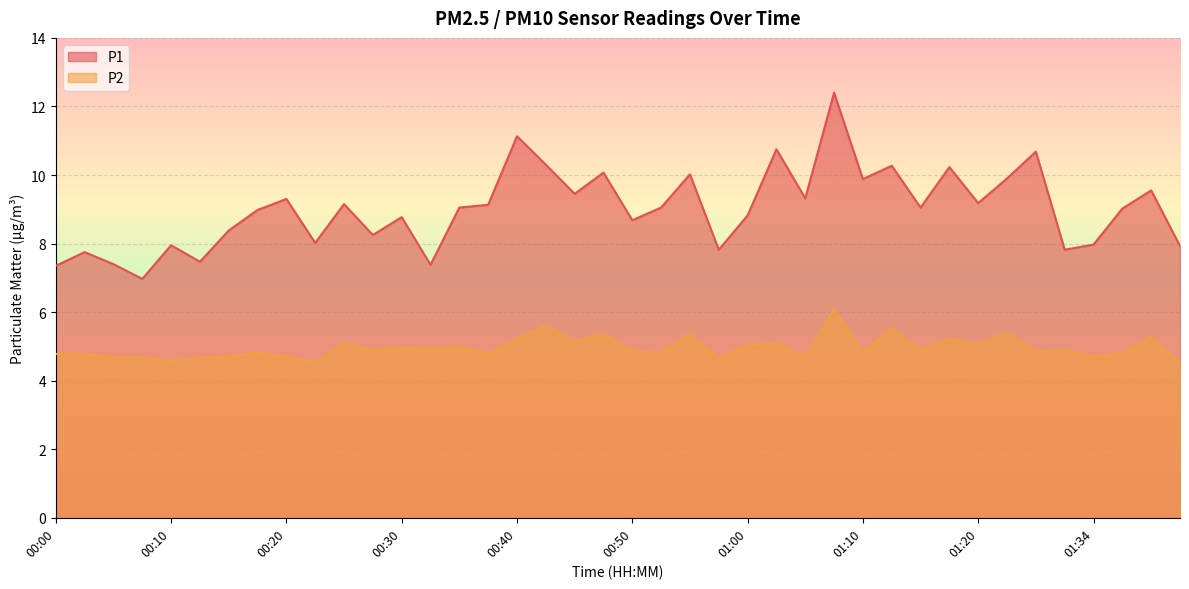

How many categories are shown in the chart?

40